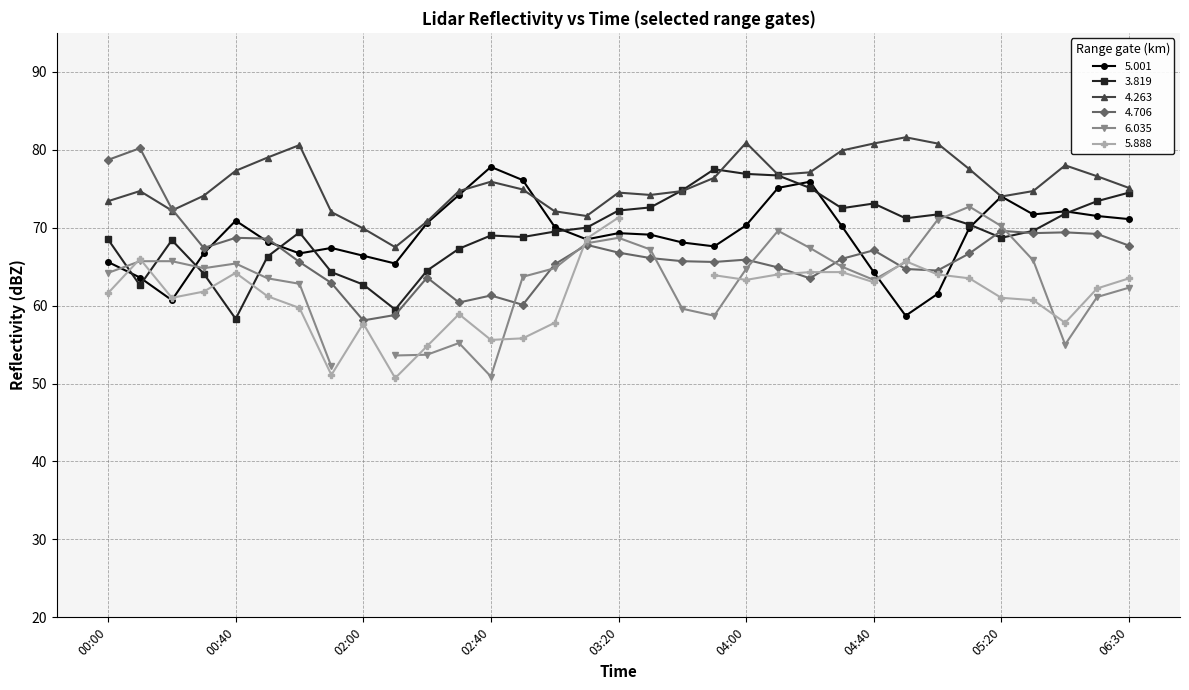

Which series has the widest spread of values?

4.706